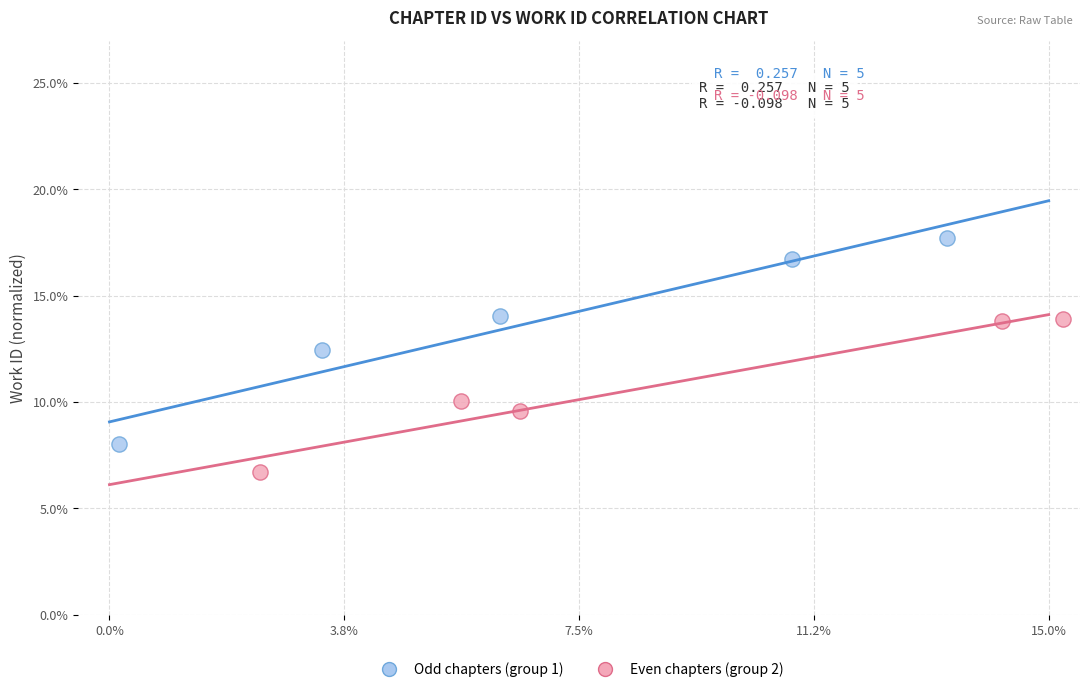

Which series reaches the maximum Y coordinate?

Odd chapters (group 1)